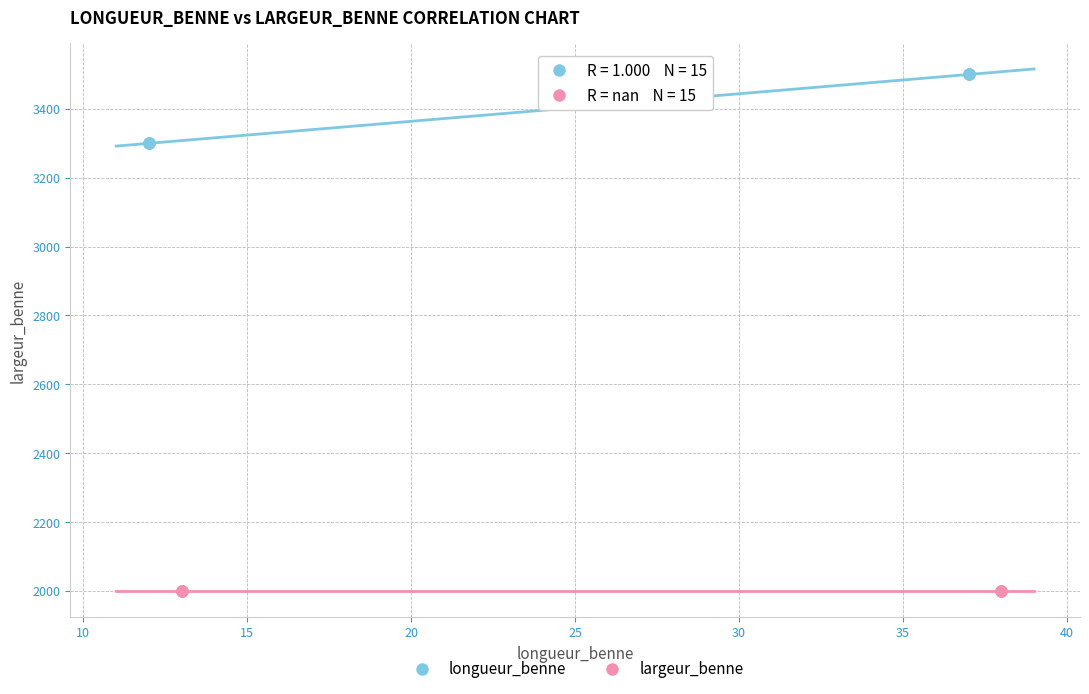

Which series contains the highest Y value?

longueur_benne